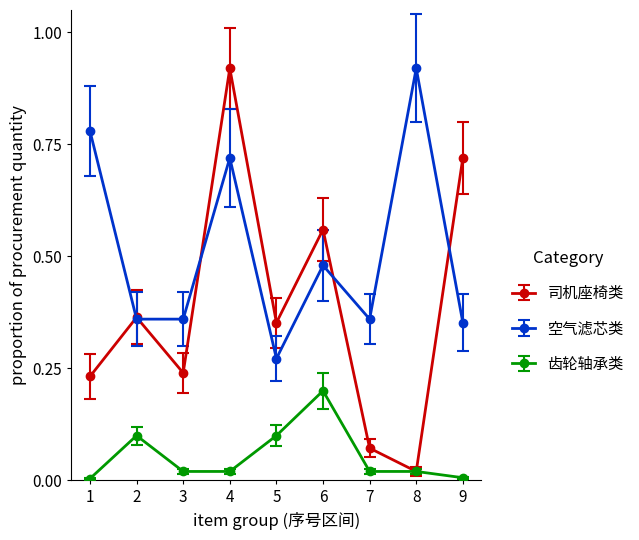

True or false: 司机座椅类 has more than 0 interior local peaks.

True